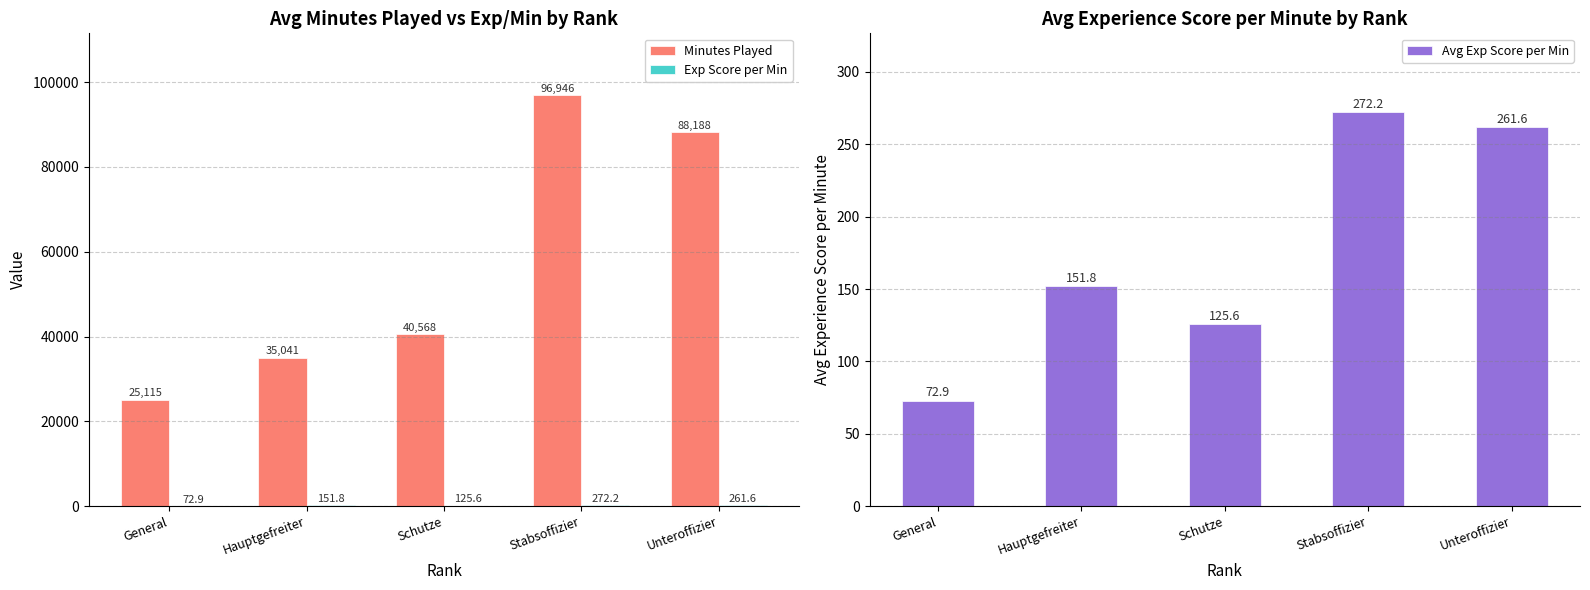

What is the difference between the maximum and minimum values in the Exp Score per Min series?

199.3